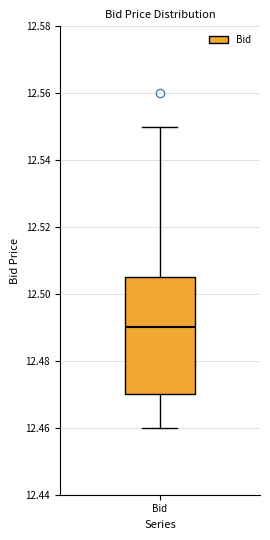

Where is the lower edge of the box for Bid on the y-axis? The values are not printed on the chart, so give them approximately, as read against the axis.

12.470